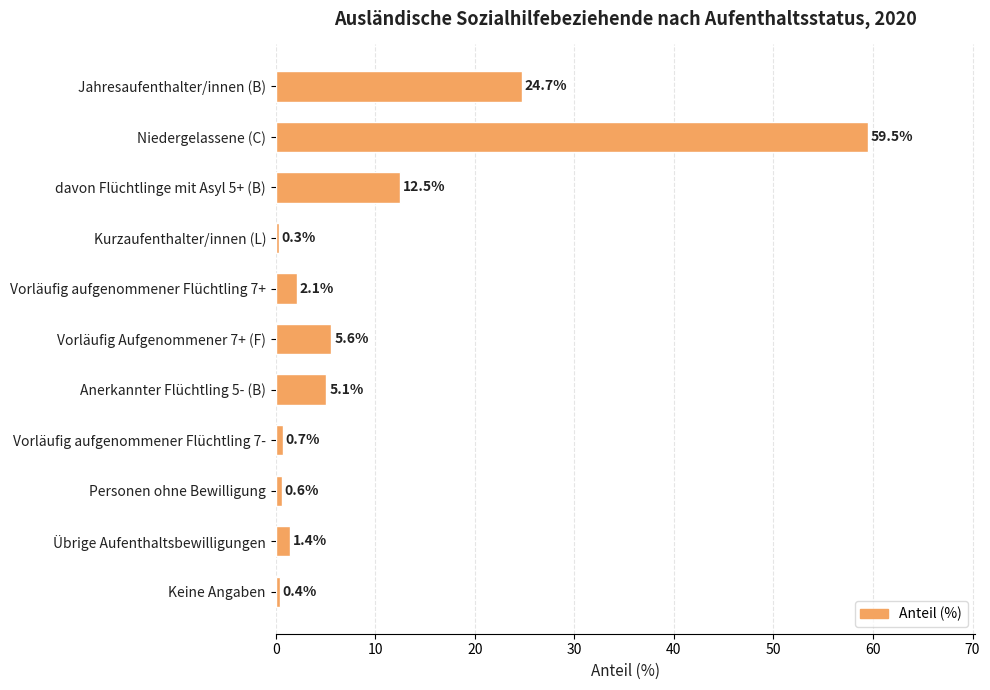

What is the difference between the values at Keine Angaben and Anerkannter Flüchtling 5- (B)?

4.7